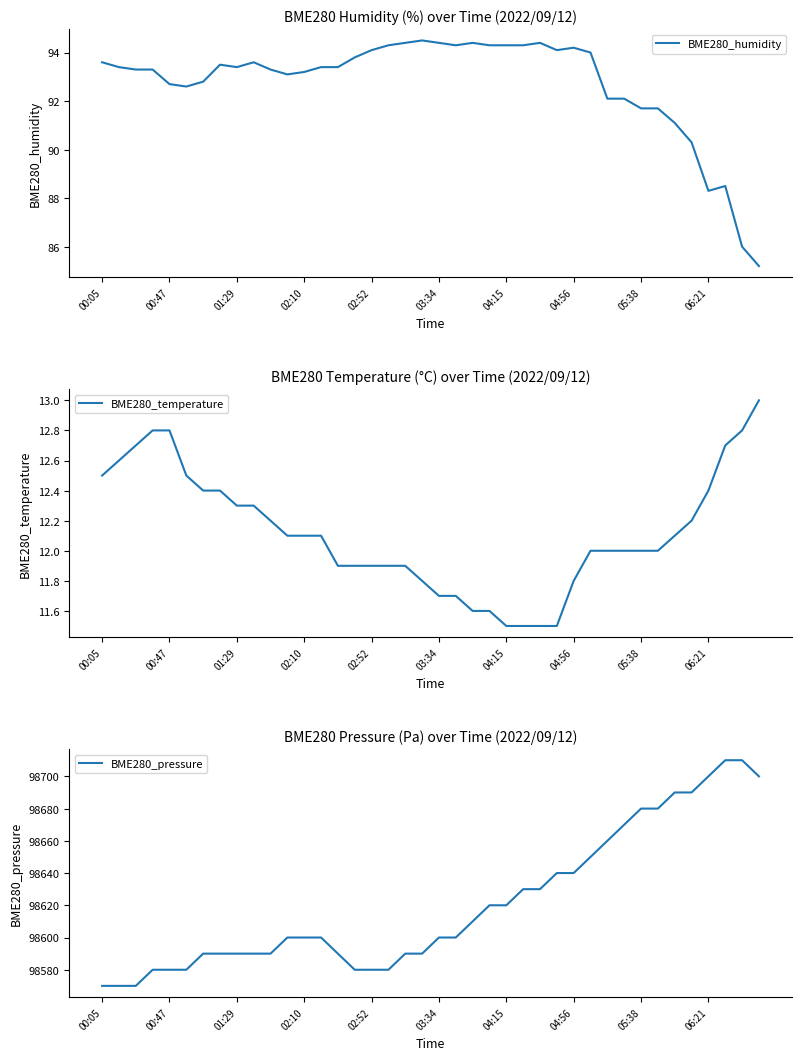

Reading left to right, list all the values displayed in this chart.

BME280_humidity: 93.6	93.4	93.3	93.3	92.7	92.6	92.8	93.5	93.4	93.6	93.3	93.1	93.2	93.4	93.4	93.8	94.1	94.3	94.4	94.5	94.4	94.3	94.4	94.3	94.3	94.3	94.4	94.1	94.2	94.0	92.1	92.1	91.7	91.7	91.1	90.3	88.3	88.5	86.0	85.2
BME280_temperature: 12.5	12.6	12.7	12.8	12.8	12.5	12.4	12.4	12.3	12.3	12.2	12.1	12.1	12.1	11.9	11.9	11.9	11.9	11.9	11.8	11.7	11.7	11.6	11.6	11.5	11.5	11.5	11.5	11.8	12.0	12.0	12.0	12.0	12.0	12.1	12.2	12.4	12.7	12.8	13.0
BME280_pressure: 98570.0	98570.0	98570.0	98580.0	98580.0	98580.0	98590.0	98590.0	98590.0	98590.0	98590.0	98600.0	98600.0	98600.0	98590.0	98580.0	98580.0	98580.0	98590.0	98590.0	98600.0	98600.0	98610.0	98620.0	98620.0	98630.0	98630.0	98640.0	98640.0	98650.0	98660.0	98670.0	98680.0	98680.0	98690.0	98690.0	98700.0	98710.0	98710.0	98700.0